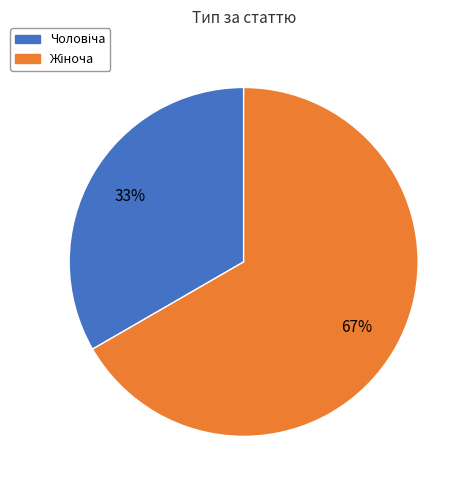

To the nearest percent, what is the average slice percentage?

50%